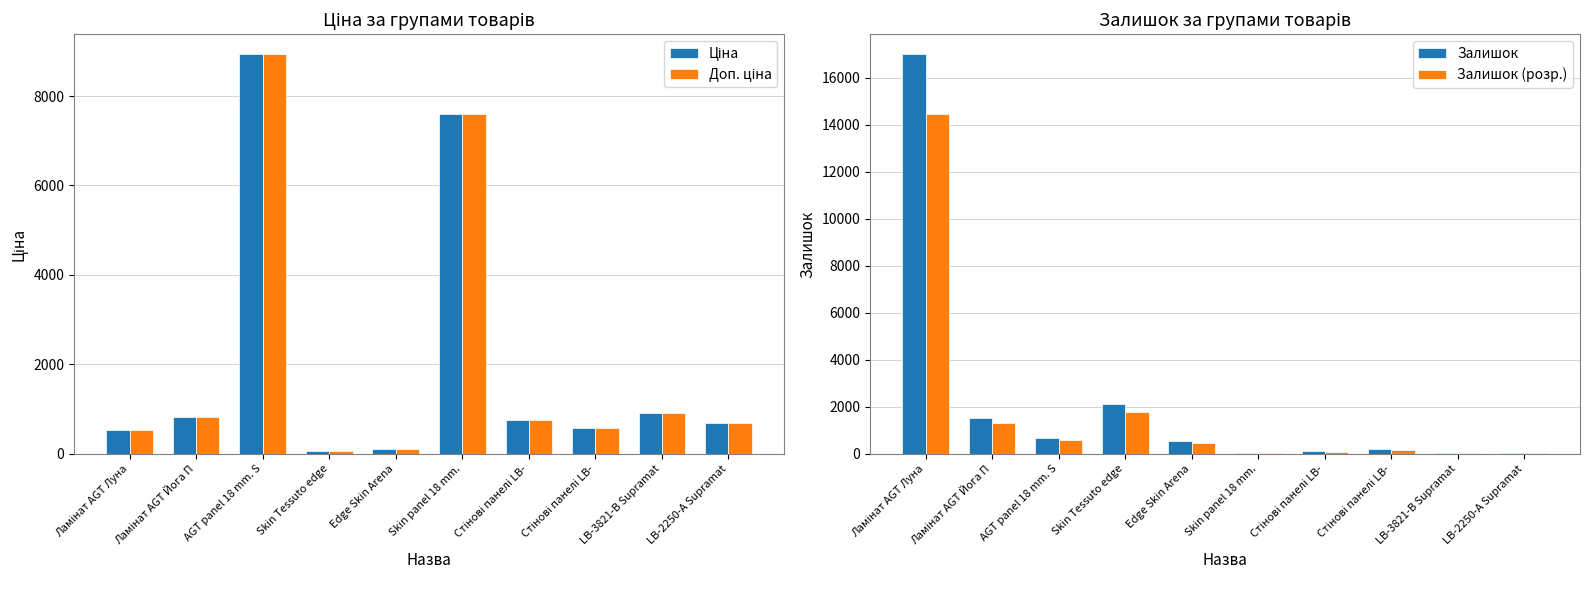

The Доп. ціна series shows 1282.1 at Ламінат AGT Йога П. True or false?

False